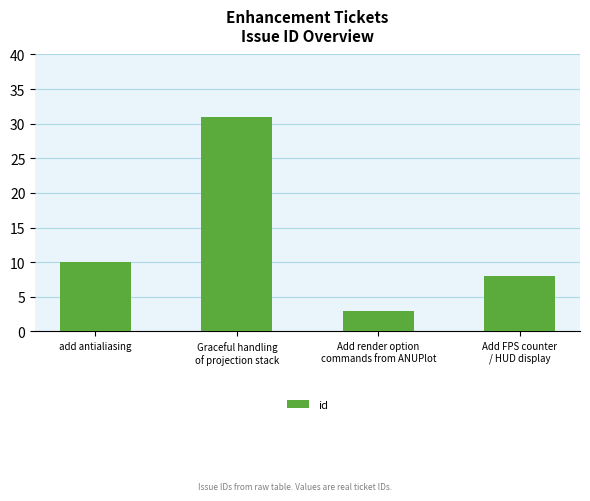

Which label corresponds to the largest value in the chart?

Graceful handling
of projection stack